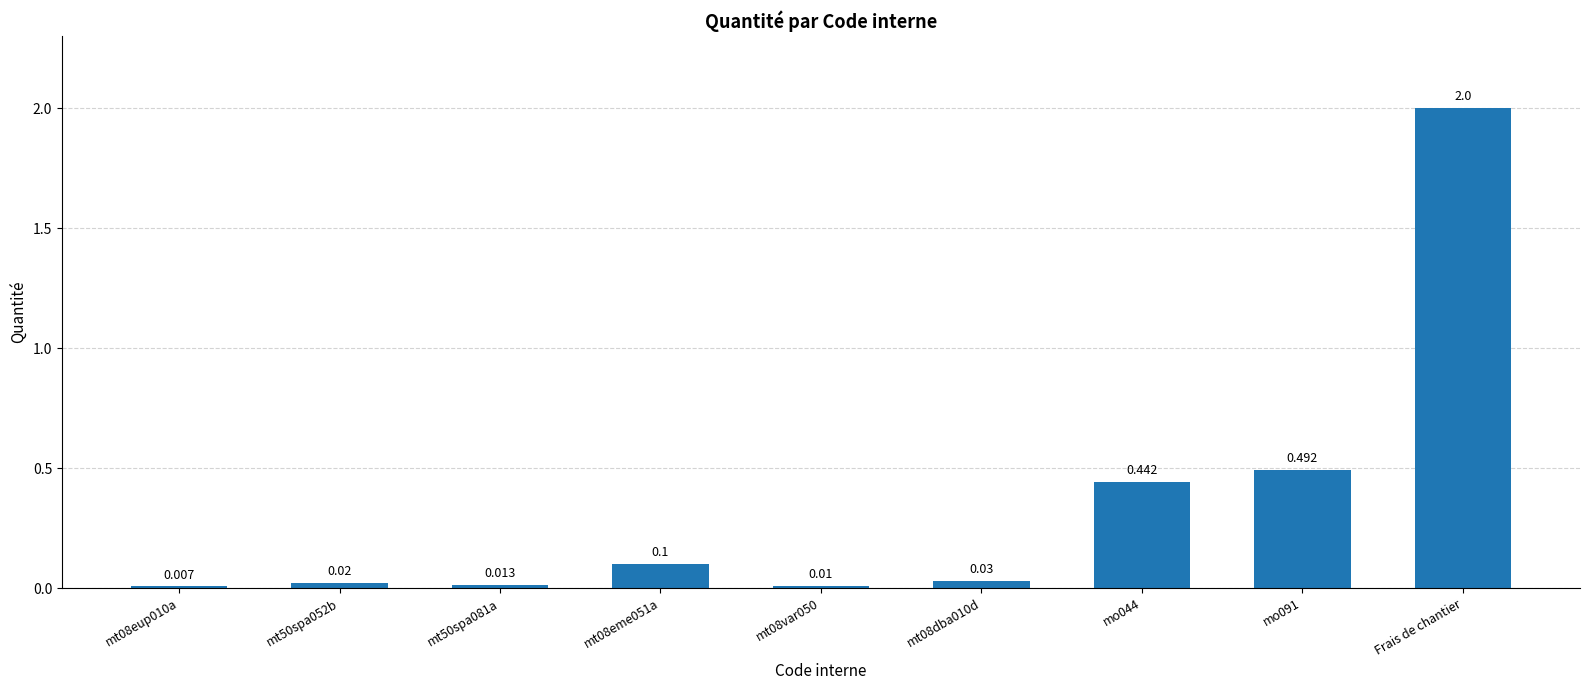

True or false: the data shows 0.2 at mo091.

False